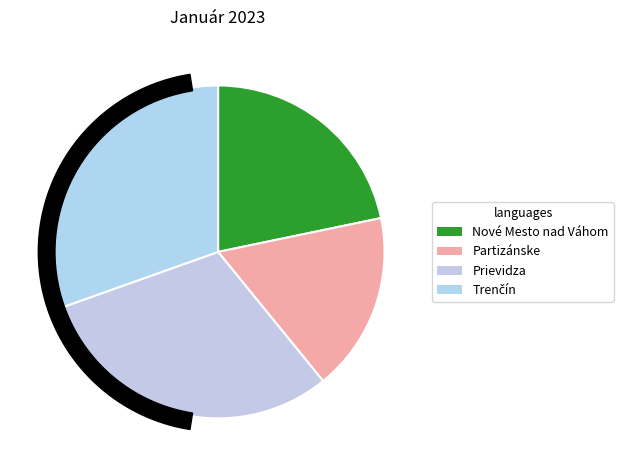

Count the number of slices in the pie.

6